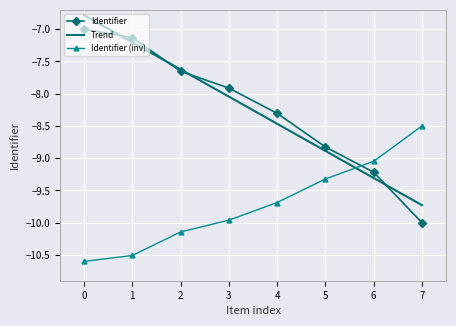

What is the difference between the highest and lowest values at 0?

3.8